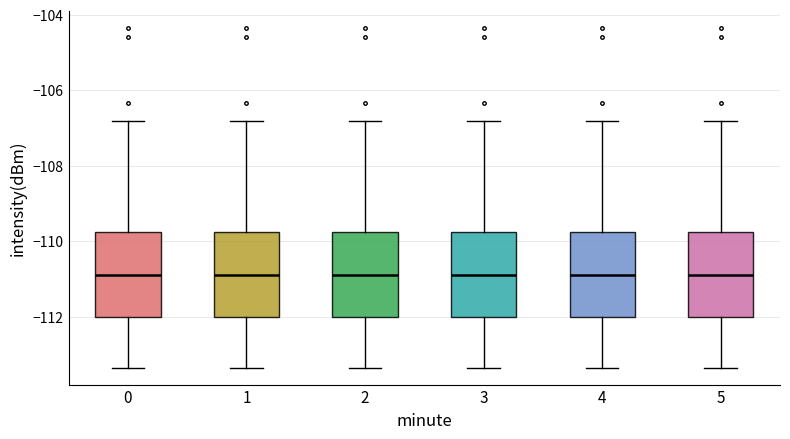

Reading left to right, read every box against the y-axis: the position of its median line, the range the box covers, and the ends of its whiskers. The values are not printed on the chart, so give them approximately, as read against the axis.

0: median -110.8, box -112.0 to -109.8, whiskers -113.4 to -106.8
1: median -110.8, box -112.0 to -109.8, whiskers -113.4 to -106.8
2: median -110.8, box -112.0 to -109.8, whiskers -113.4 to -106.8
3: median -110.8, box -112.0 to -109.8, whiskers -113.4 to -106.8
4: median -110.8, box -112.0 to -109.8, whiskers -113.4 to -106.8
5: median -110.8, box -112.0 to -109.8, whiskers -113.4 to -106.8